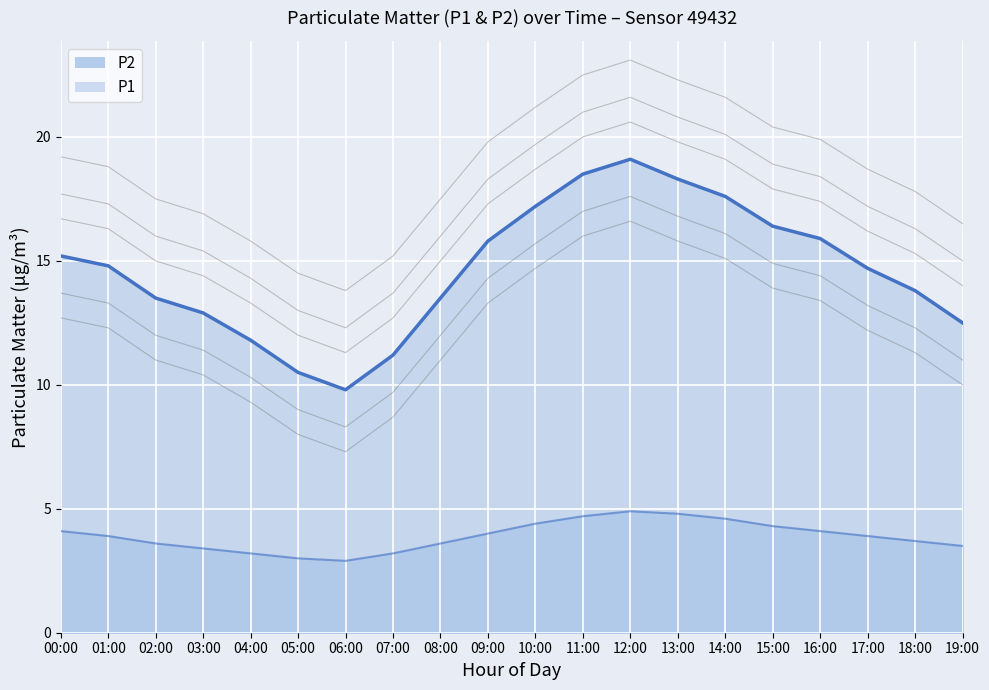

How many values in the P1 series are below 14?

9